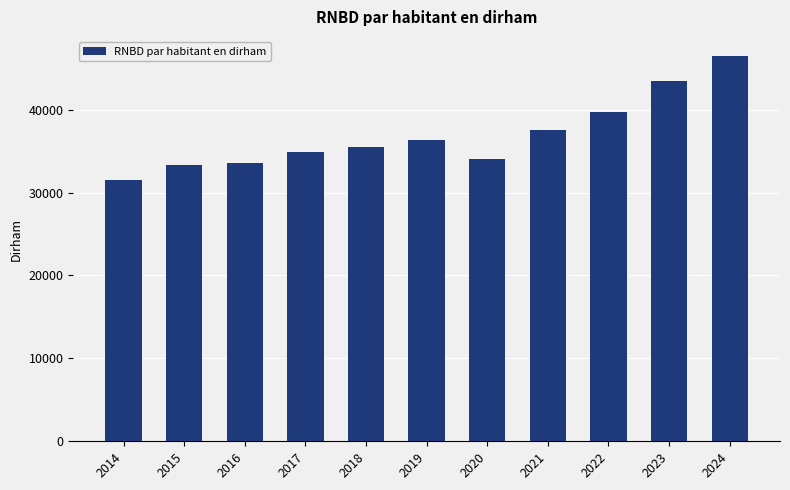

What is the difference between the values at 2024 and 2015?

13180